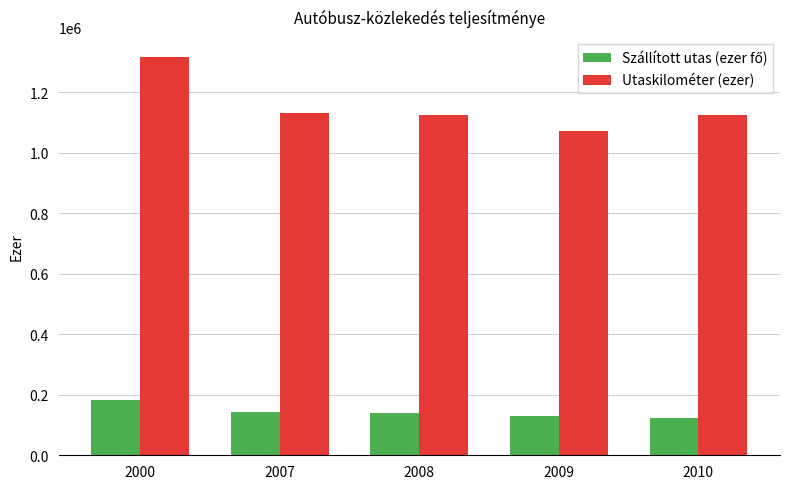

Which category has the highest value in the Utaskilométer (ezer) series?

2000